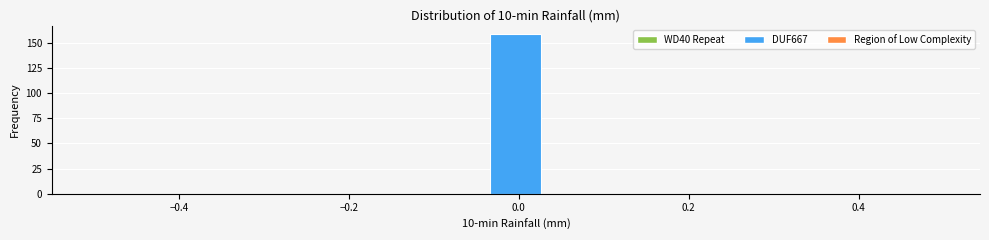

Read against the x-axis, roughly where is the centre of the tallest bar?

0.00